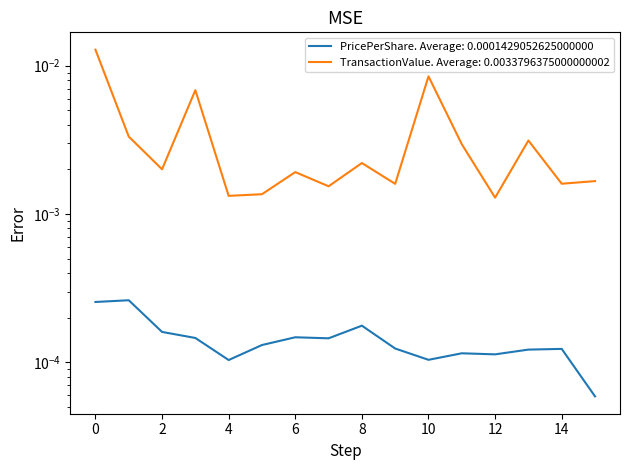

Count the transactionPricePerShare values in the range 0 to 1.

16